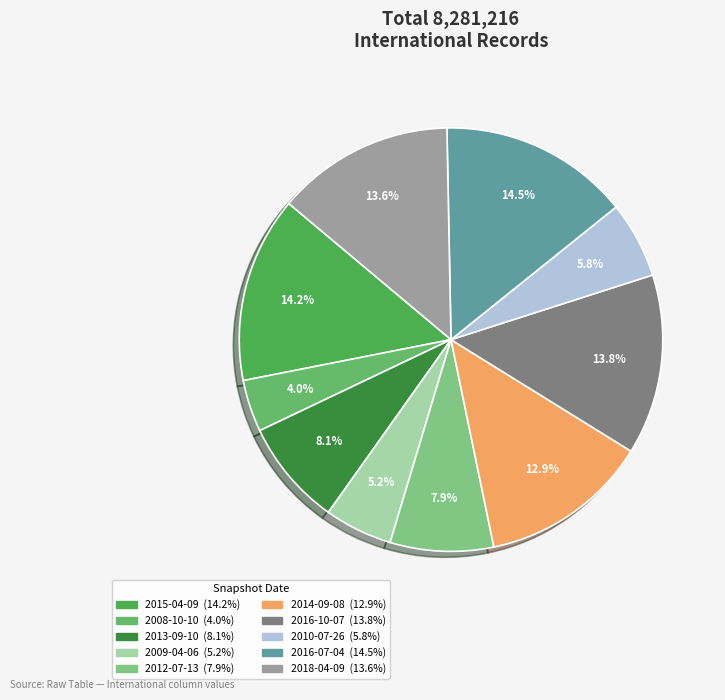

What is the smallest slice in the pie chart?

2008-10-10